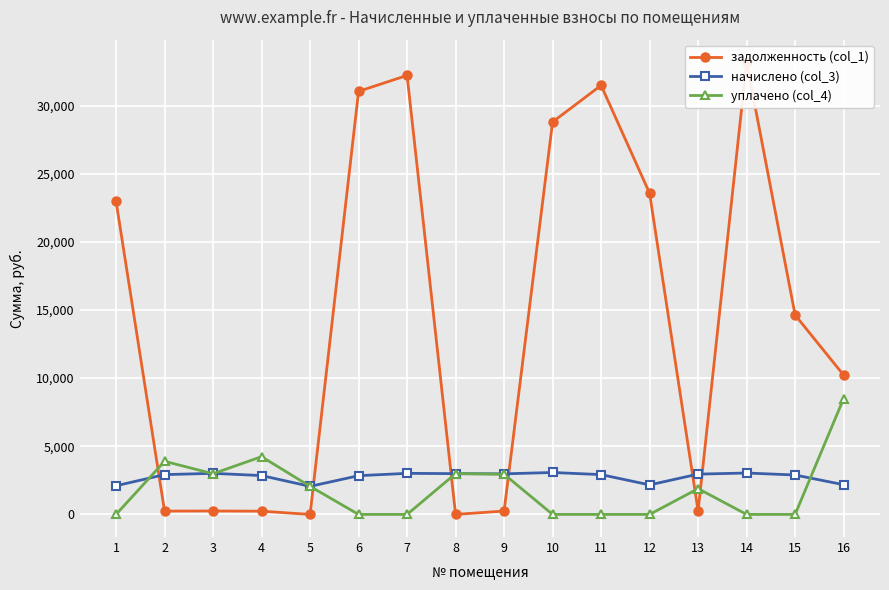

How many values in the уплачено (col_4) series exceed 1891?

8